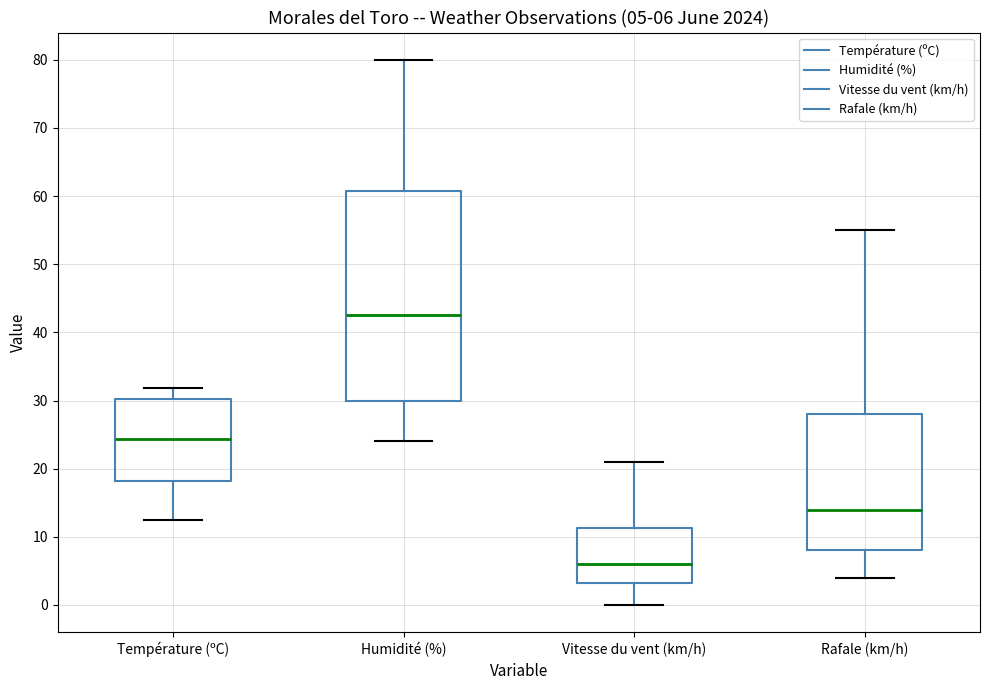

Which box is the tallest, from its lower edge to its upper edge?

Humidité (%)